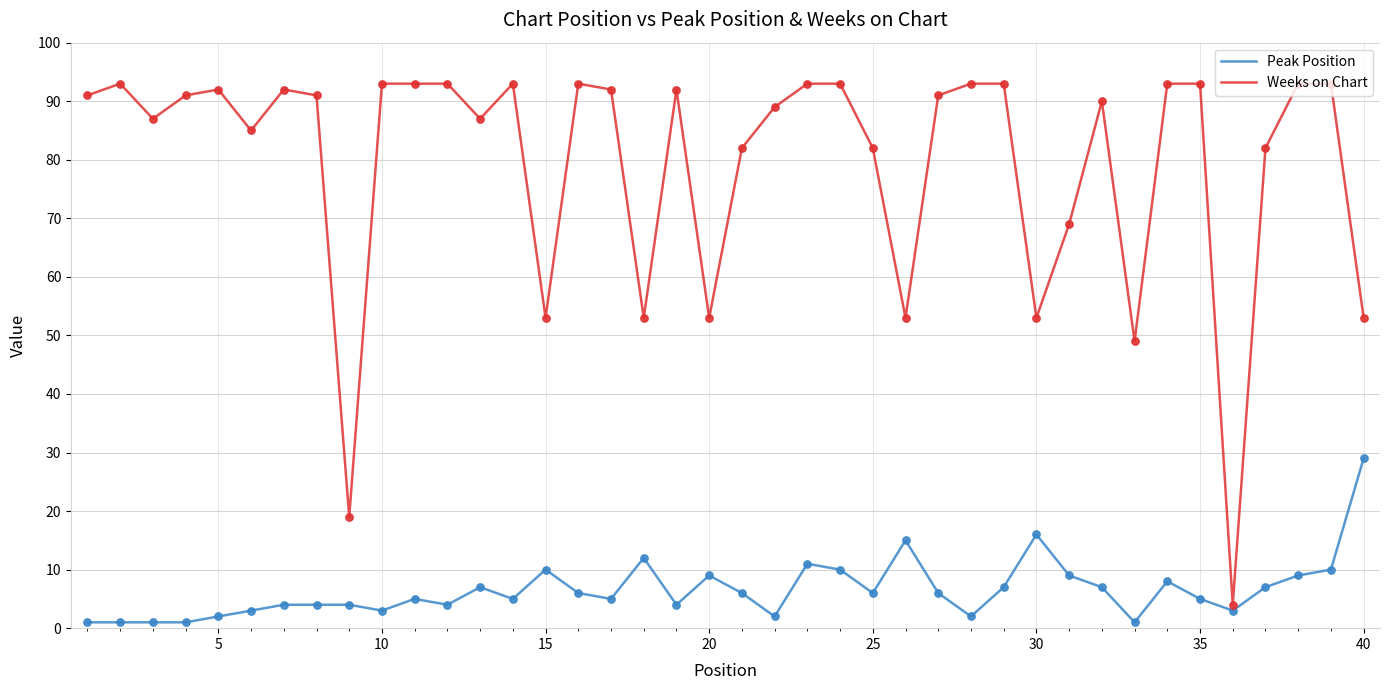

Rank the series by their maximum value, from highest to lowest.

Weeks on Chart, Peak Position